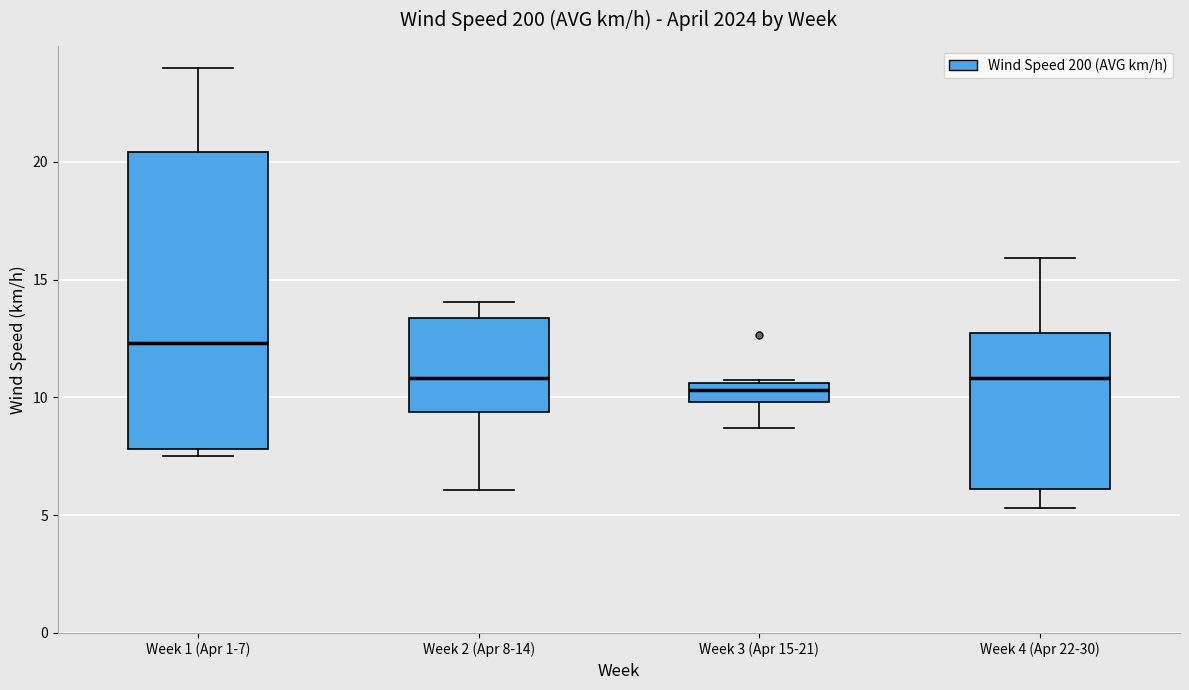

Where is the upper edge of the box for Week 1 (Apr 1-7) on the y-axis? The values are not printed on the chart, so give them approximately, as read against the axis.

20.5